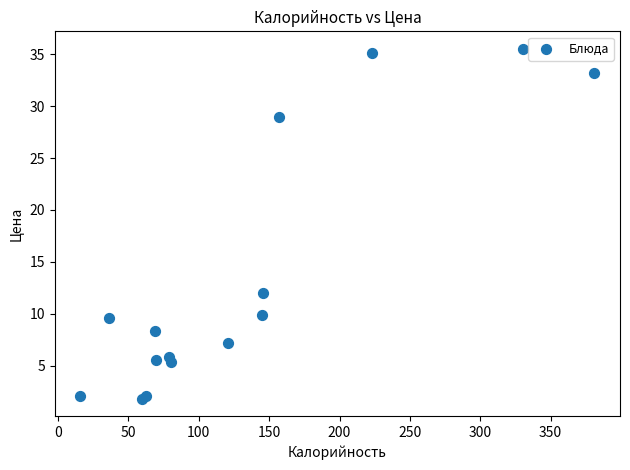

What Y value in the scatter plot is closest to 18?

12.0